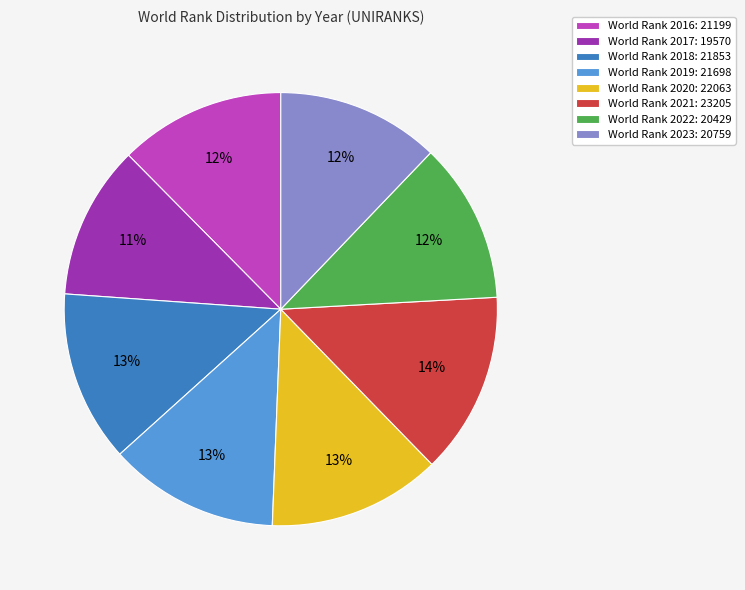

To the nearest percent, what is the average slice percentage?

12%